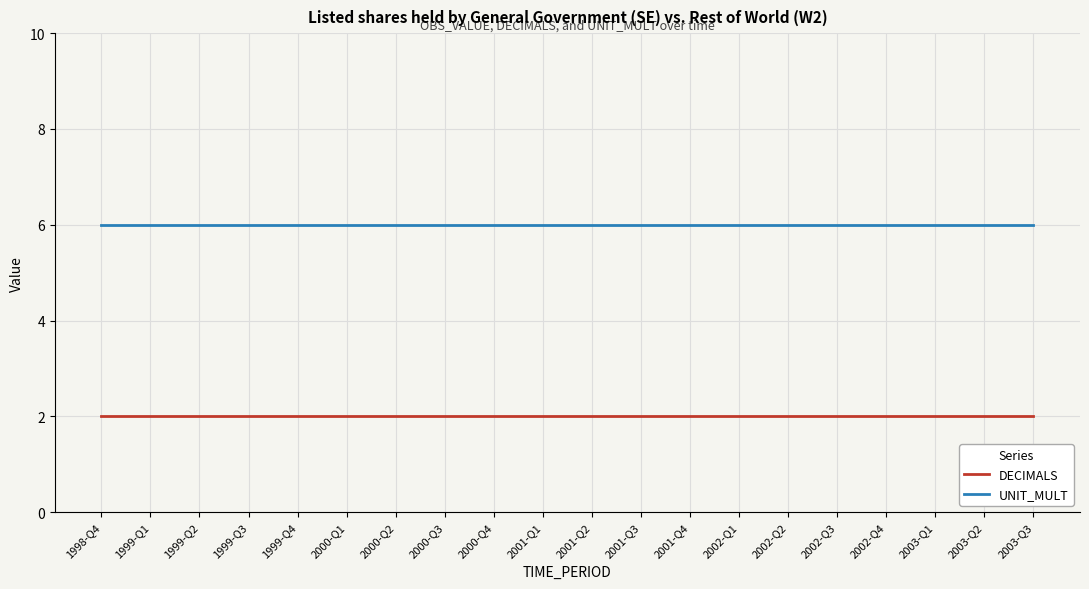

Reading left to right, list all the values displayed in this chart.

DECIMALS: 1998-Q4=2	1999-Q1=2	1999-Q2=2	1999-Q3=2	1999-Q4=2	2000-Q1=2	2000-Q2=2	2000-Q3=2	2000-Q4=2	2001-Q1=2	2001-Q2=2	2001-Q3=2	2001-Q4=2	2002-Q1=2	2002-Q2=2	2002-Q3=2	2002-Q4=2	2003-Q1=2	2003-Q2=2	2003-Q3=2
UNIT_MULT: 1998-Q4=6	1999-Q1=6	1999-Q2=6	1999-Q3=6	1999-Q4=6	2000-Q1=6	2000-Q2=6	2000-Q3=6	2000-Q4=6	2001-Q1=6	2001-Q2=6	2001-Q3=6	2001-Q4=6	2002-Q1=6	2002-Q2=6	2002-Q3=6	2002-Q4=6	2003-Q1=6	2003-Q2=6	2003-Q3=6